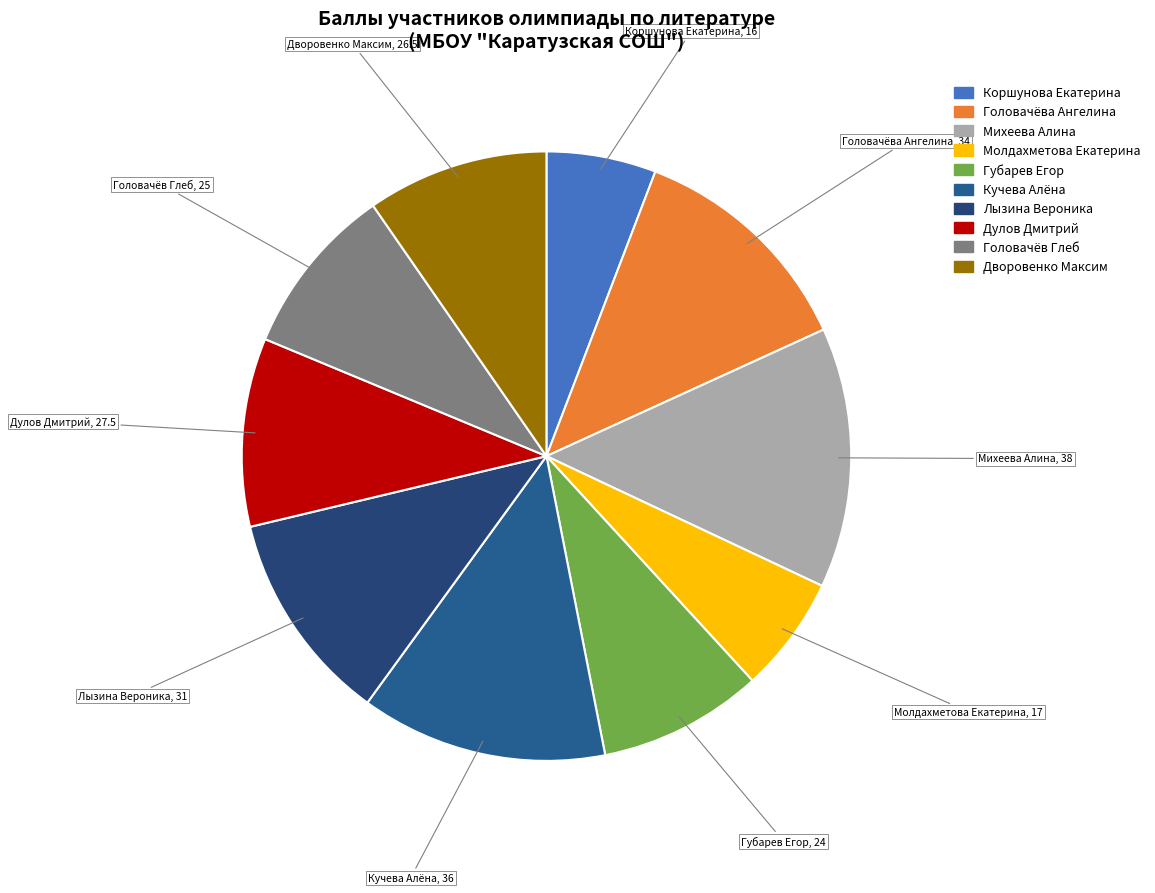

The Дворовенко Максим slice represents 20% of the pie. True or false?

False